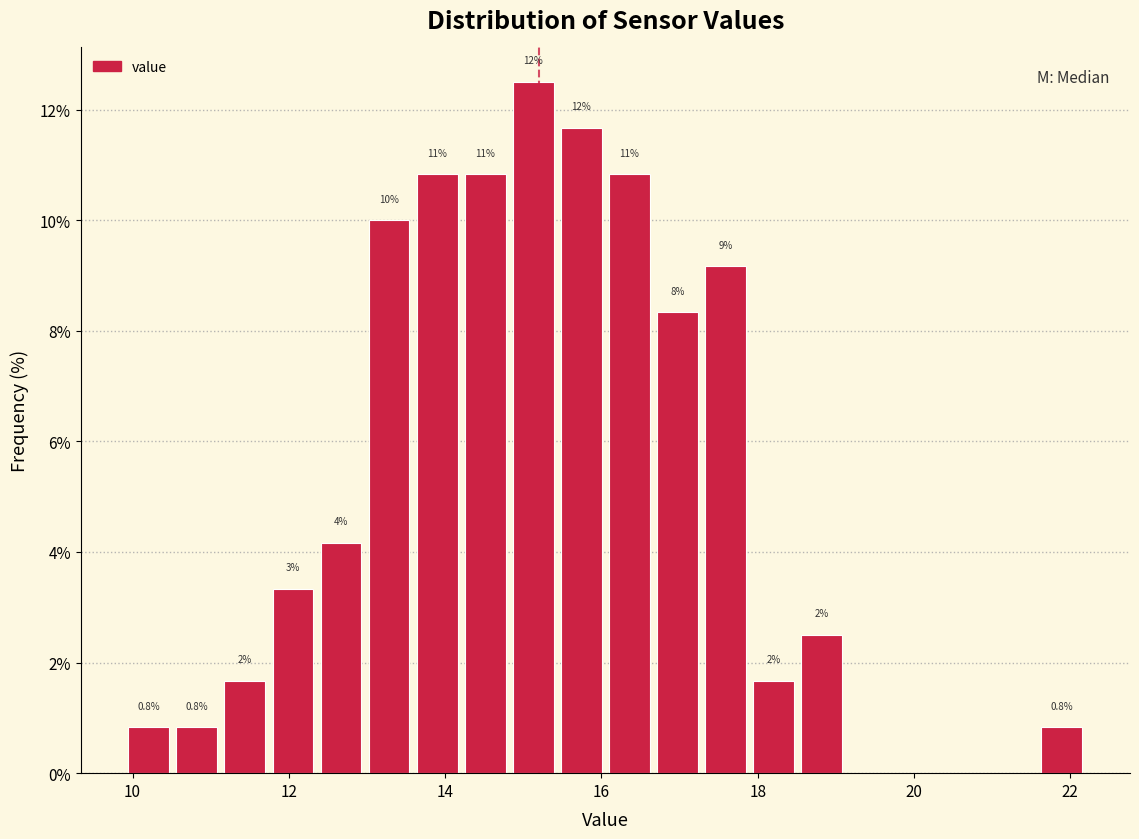

Read against the x-axis, roughly where is the centre of the tallest bar?

15.2